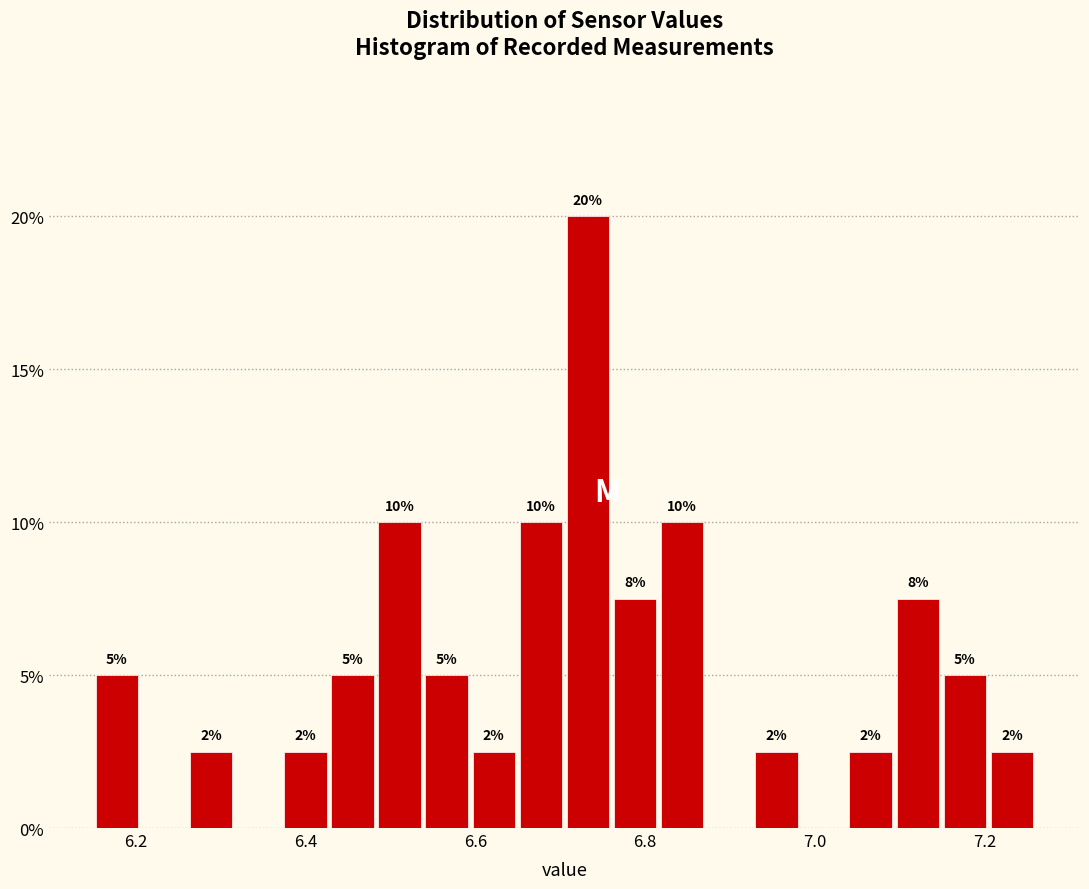

Read against the x-axis, roughly where is the centre of the tallest bar?

6.74